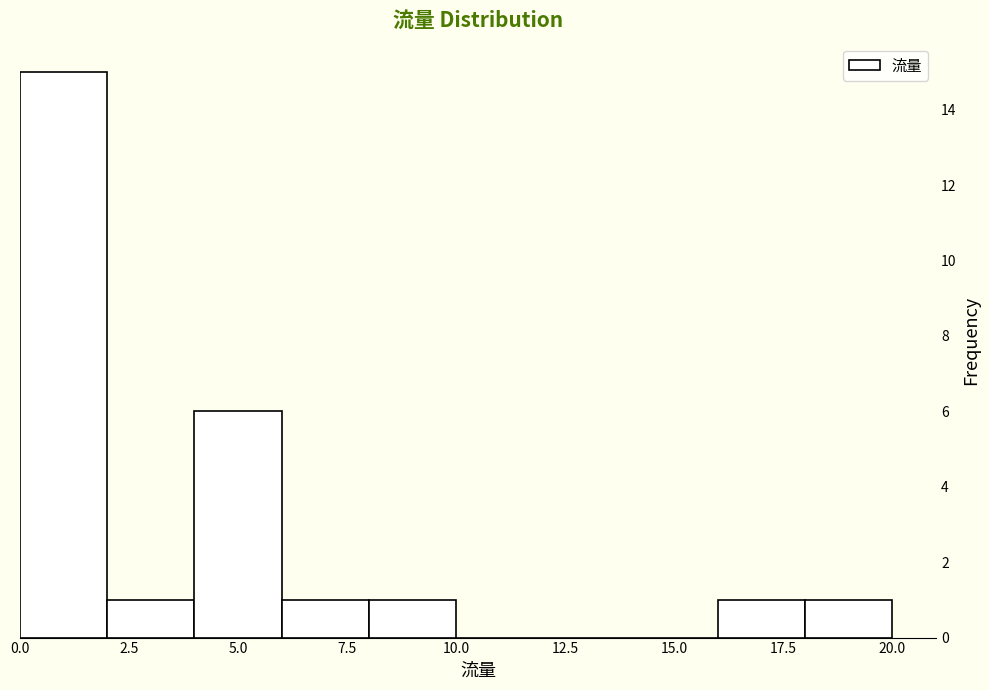

Which range on the x-axis has the tallest bar?

0 to 2